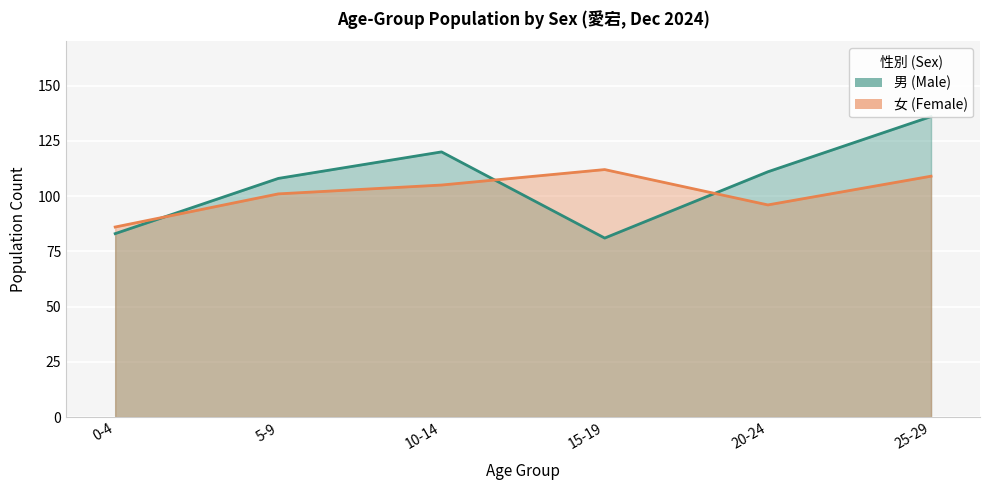

Is it true that 男 (Male) equals 83 at 0-4?

True